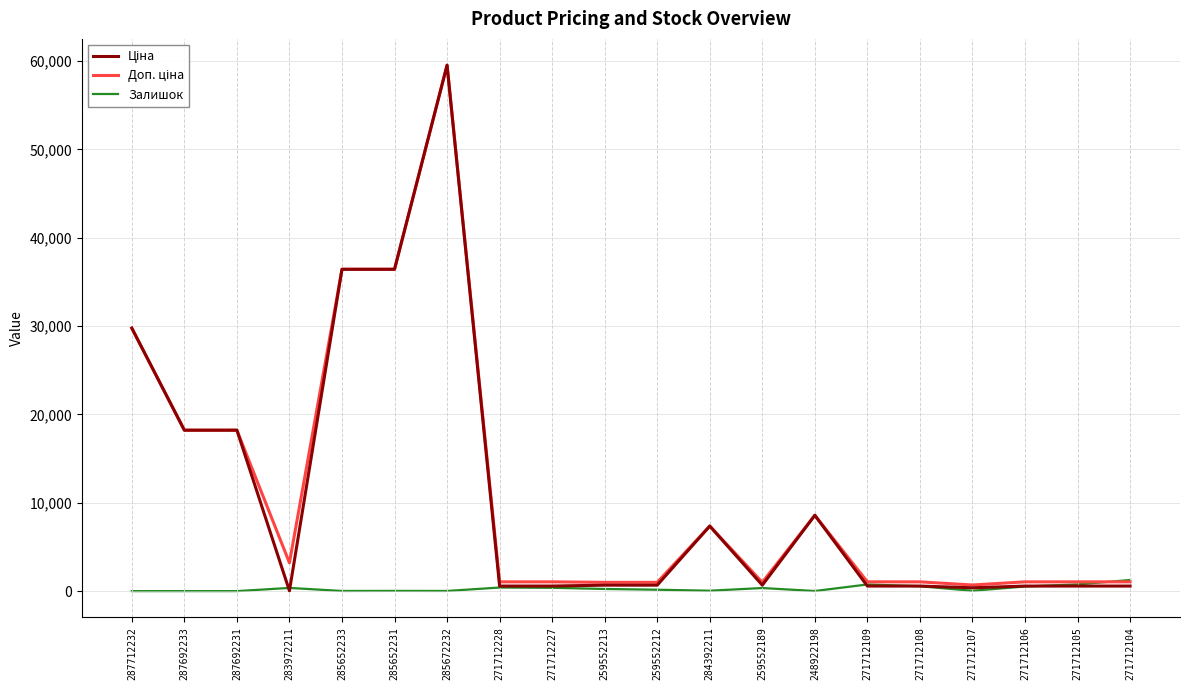

At which category is the sum across all series the highest?

285672232